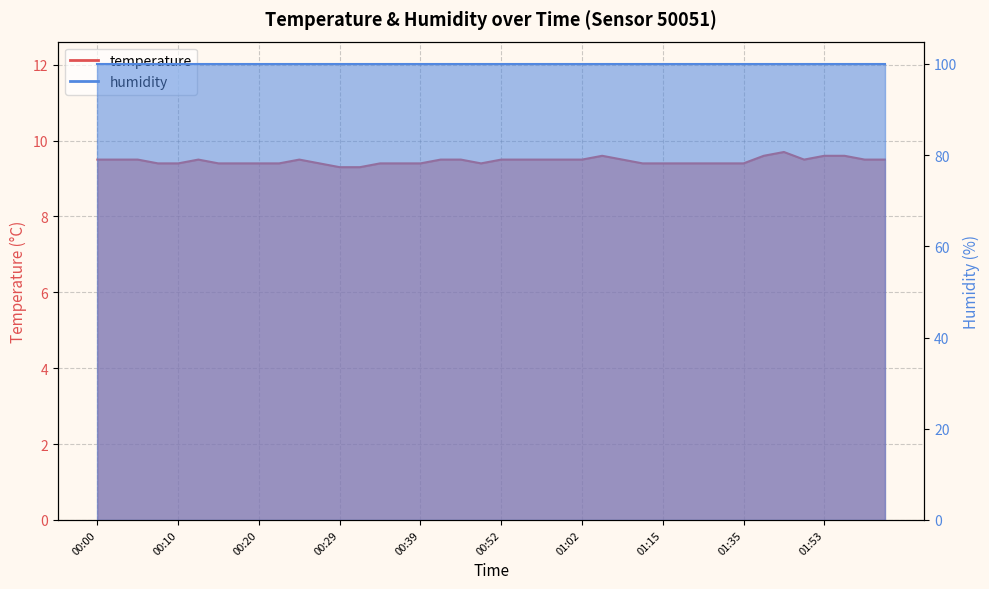

What is the value of the 4th point from the left?

9.4